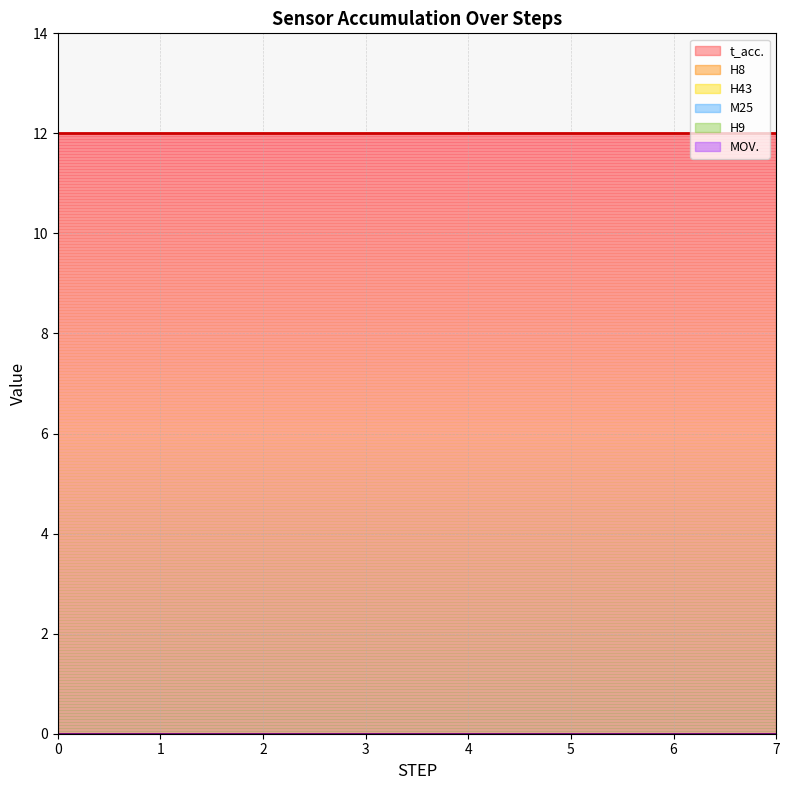

True or false: H43 and H9 cross at least once.

False